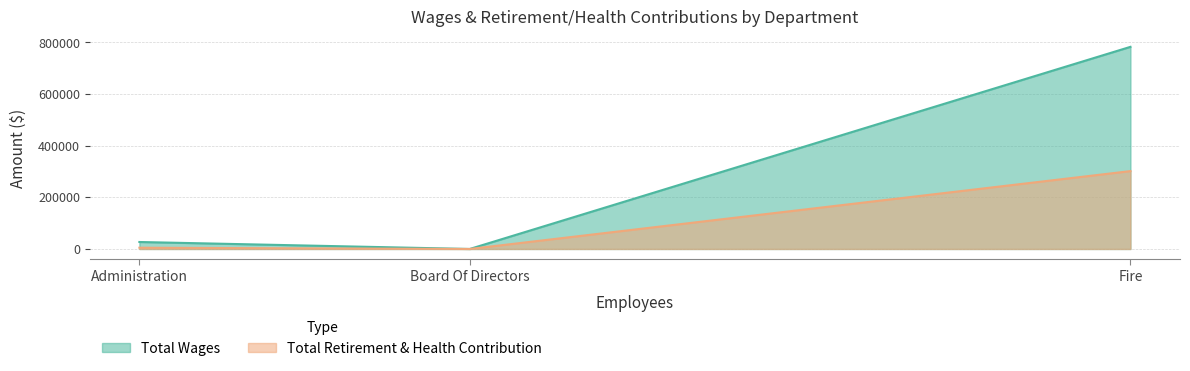

What are all the series names shown in the legend?

Total Wages, Total Retirement & Health Contribution